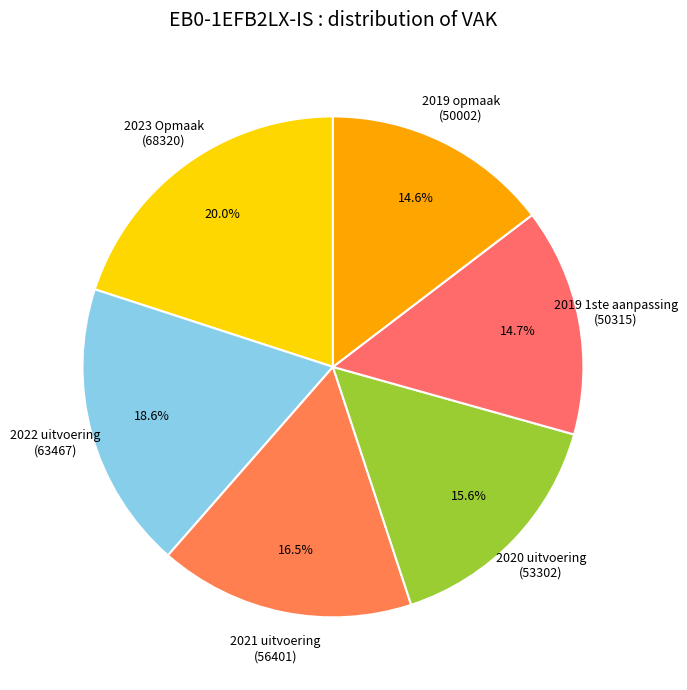

To the nearest percent, what portion does 2019 opmaak represent?

15%